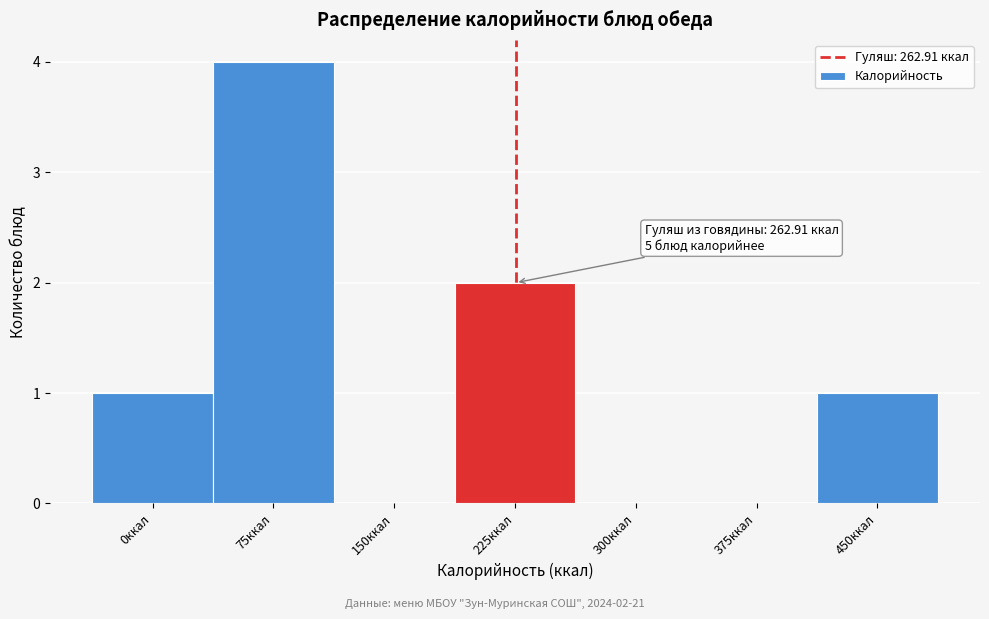

Reading left to right, extract all data points from this chart.

0ккал=1	75ккал=4	150ккал=0	225ккал=2	300ккал=0	375ккал=0	450ккал=1